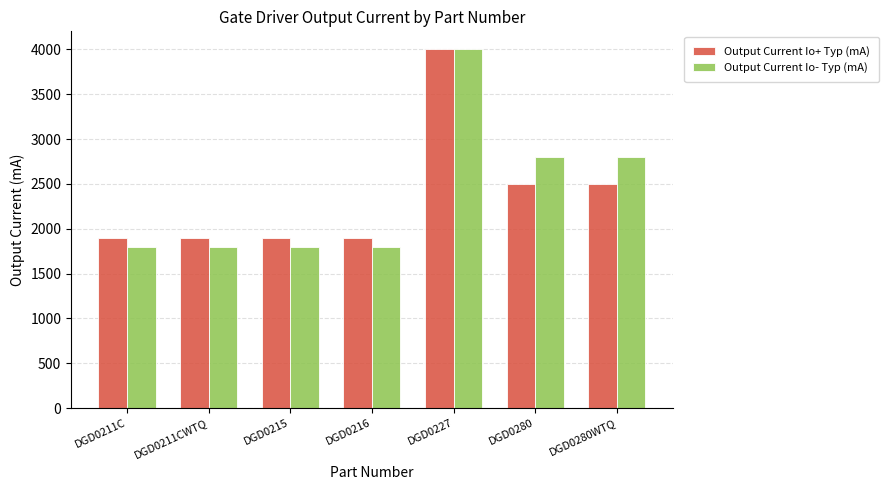

What is the difference between the highest and lowest values at DGD0216?

100